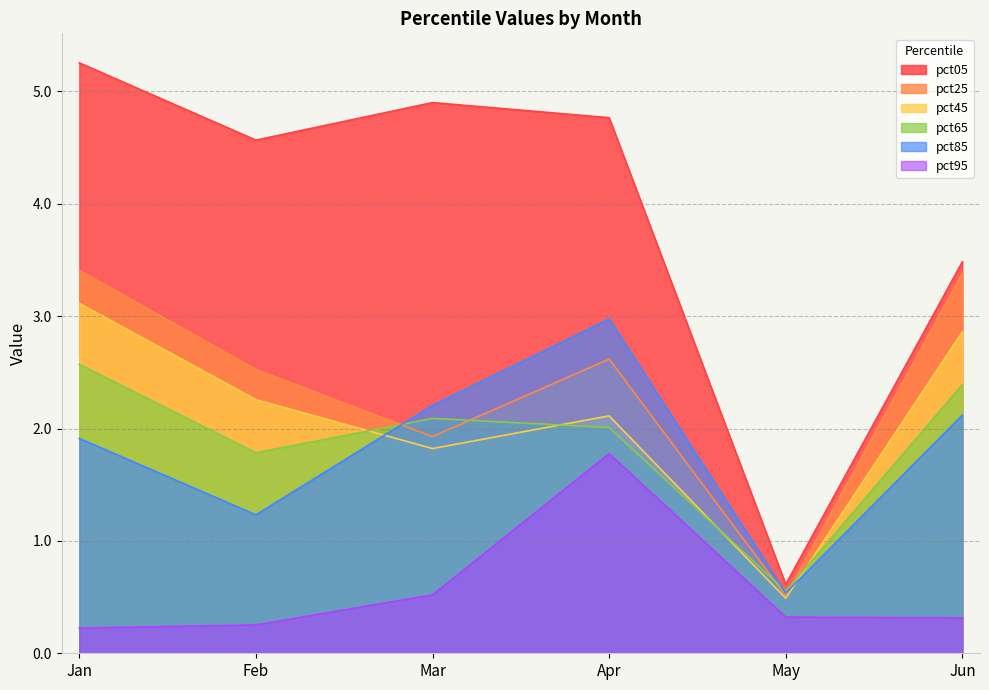

Read the pct05 value at Jan.

5.3